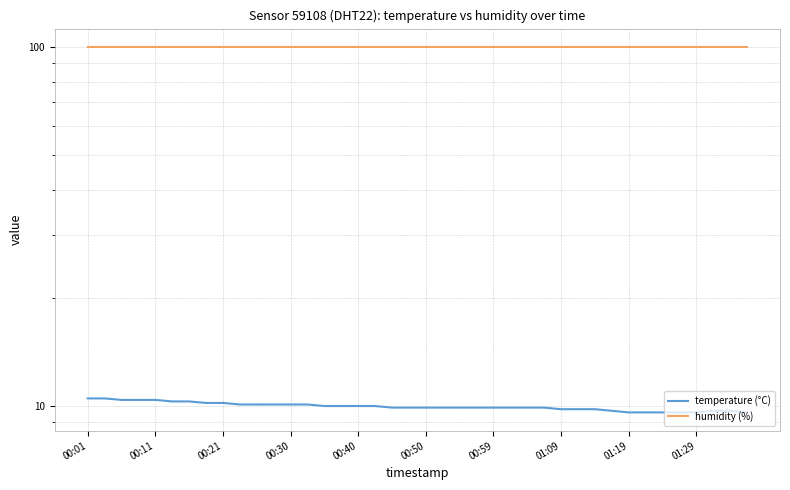

Is this an area chart (filled region under the line)?

No